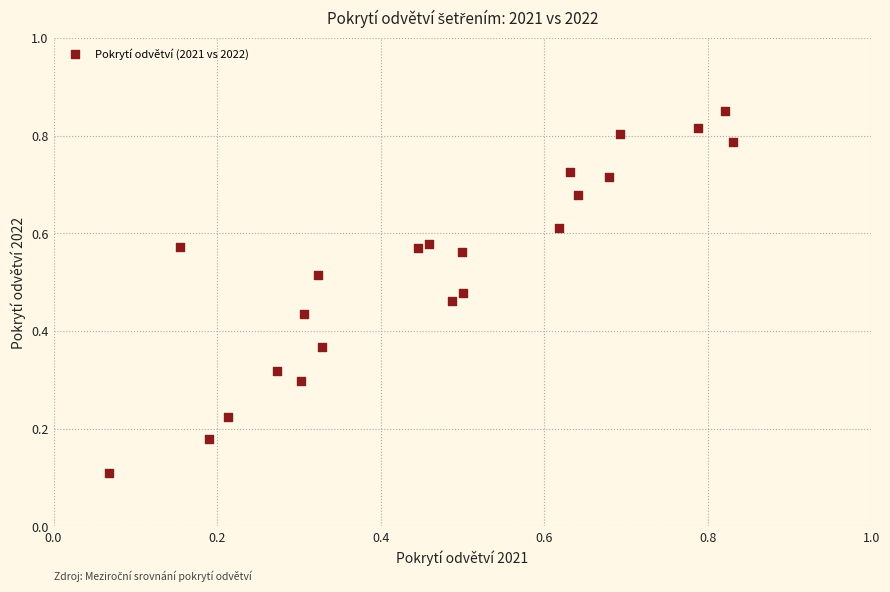

Count the number of points in this scatter plot.

22